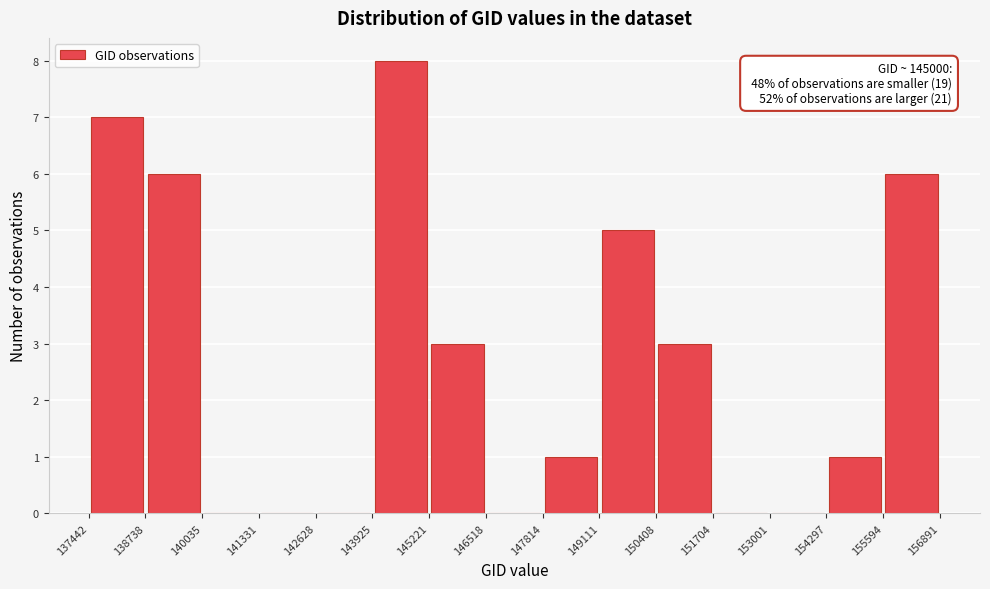

Over which range of the x-axis is the bar tallest?

143925 to 145221